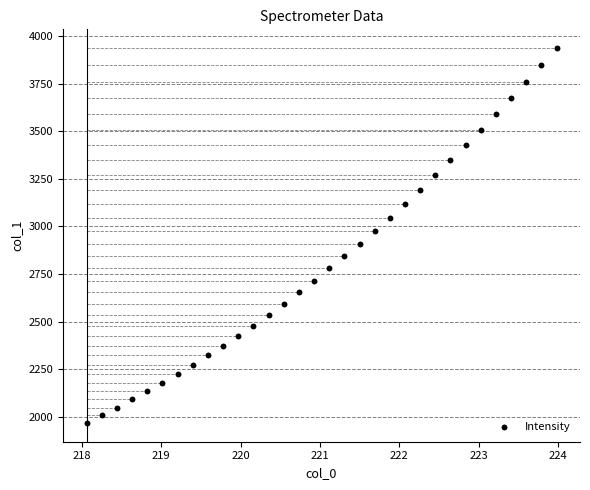

What is the range of X values (max minus min)?

5.9